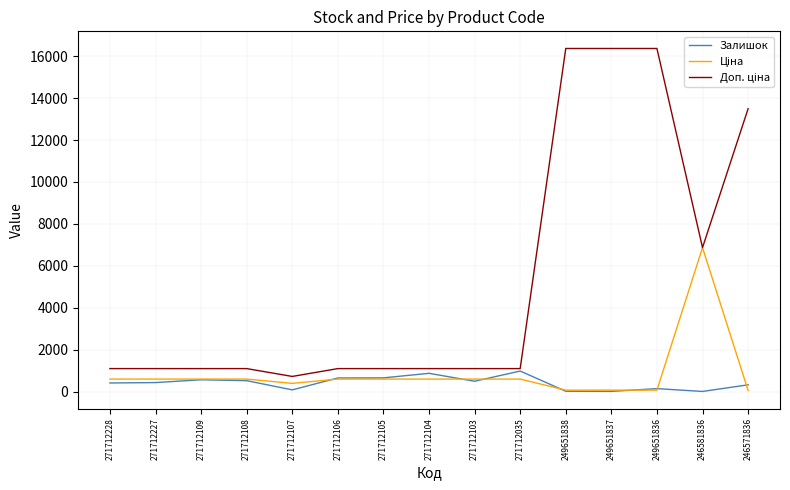

What is the maximum value for Залишок?

983.0